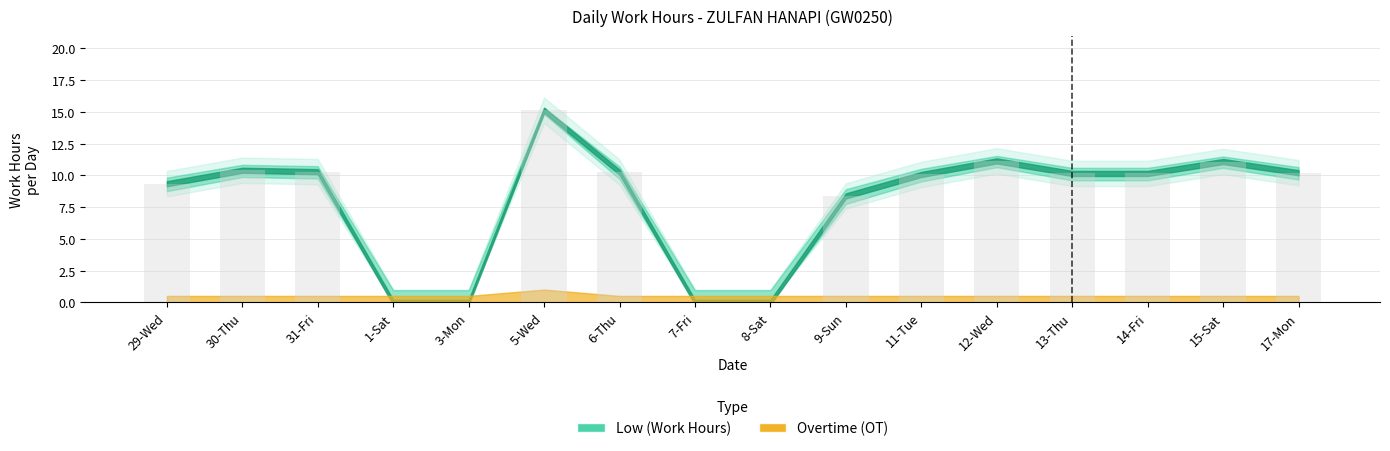

True or false: the data shows 9.4 at 3-Mon.

False